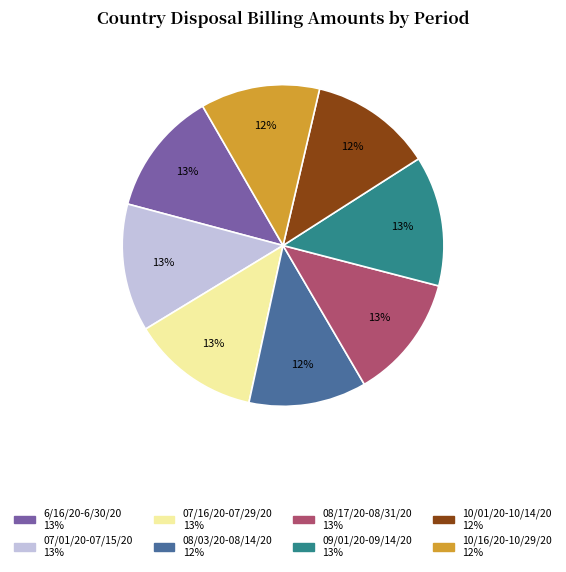

What is the ratio of the value at 08/17/20-08/31/20 to the value at 07/01/20-07/15/20?

1.0